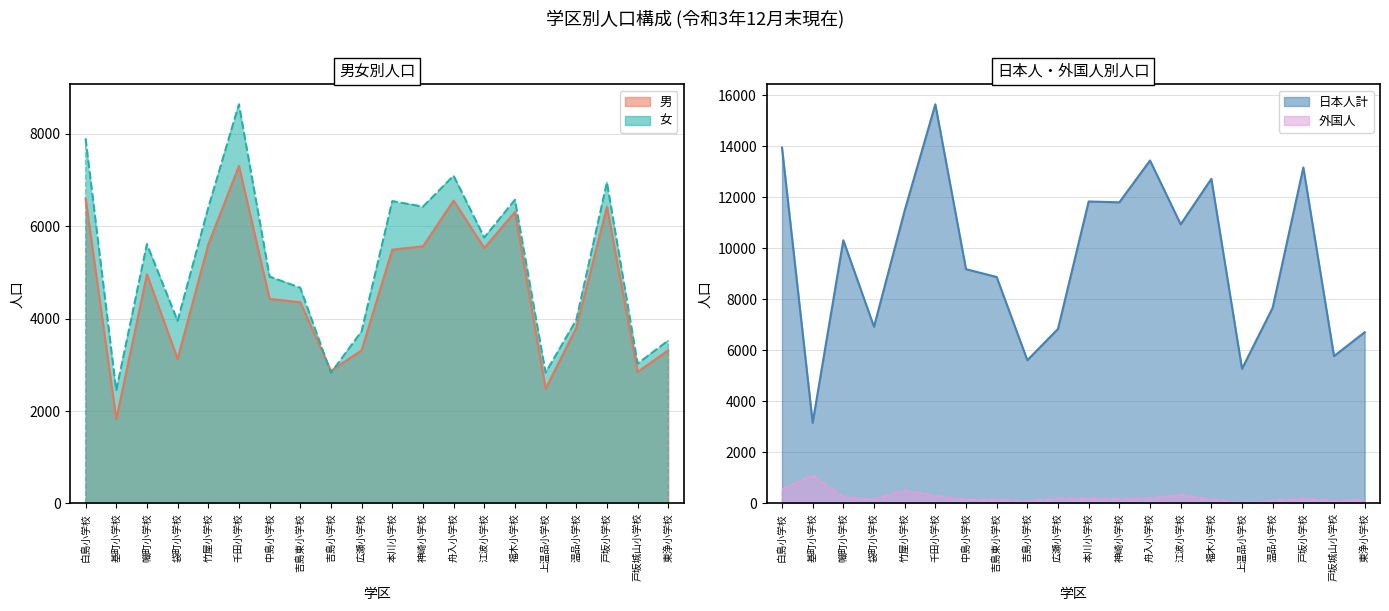

Which series has the largest total across all categories?

日本人計